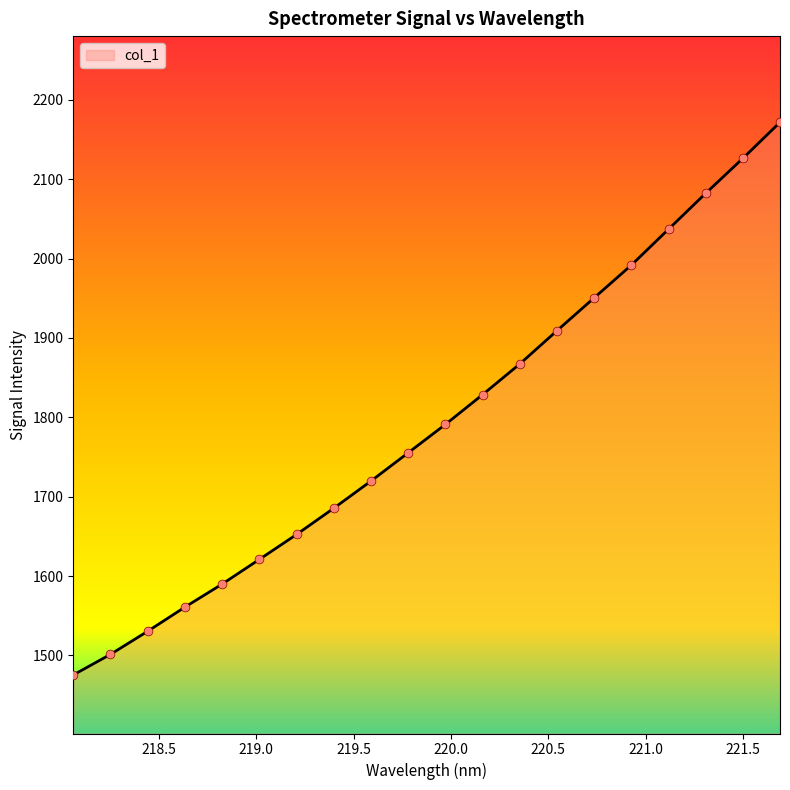

What is the greatest value displayed?

2171.7